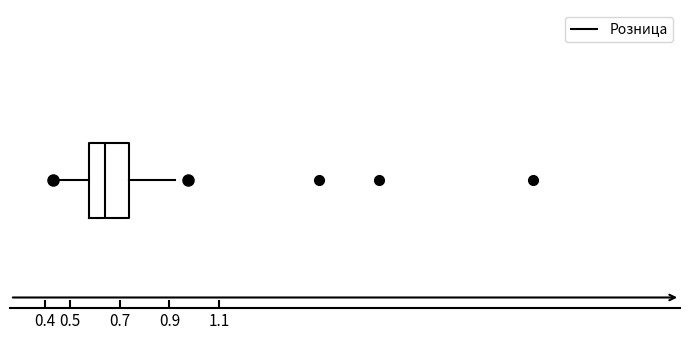

Where does the left whisker of the box end on the x-axis? The values are not printed on the chart, so give them approximately, as read against the axis.

0.43